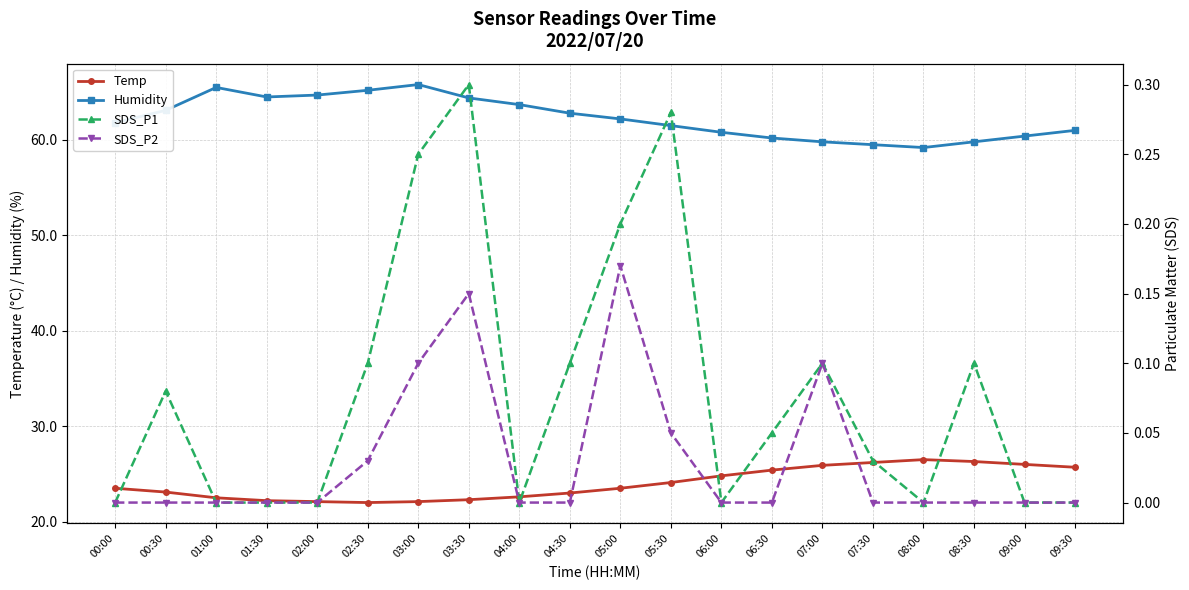

How many SDS_P2 values are between 0 and 1?

20